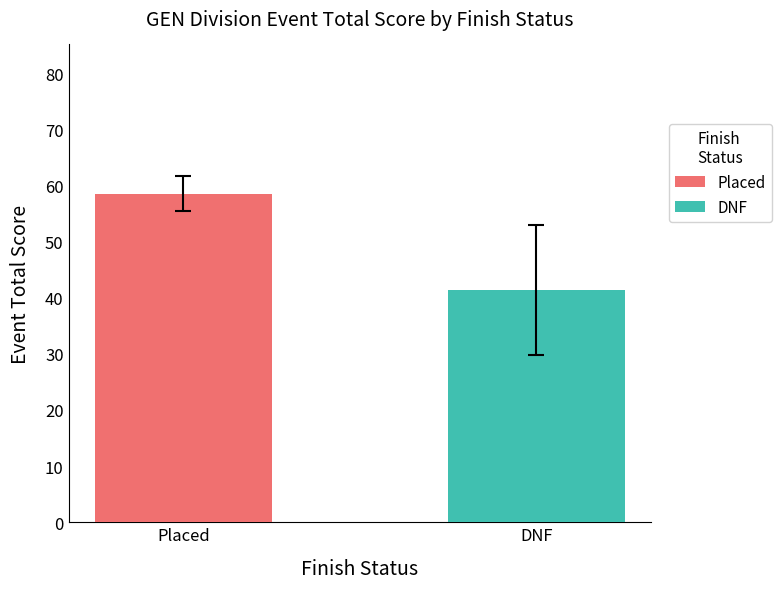

Which series has the largest range (max minus min)?

Placed